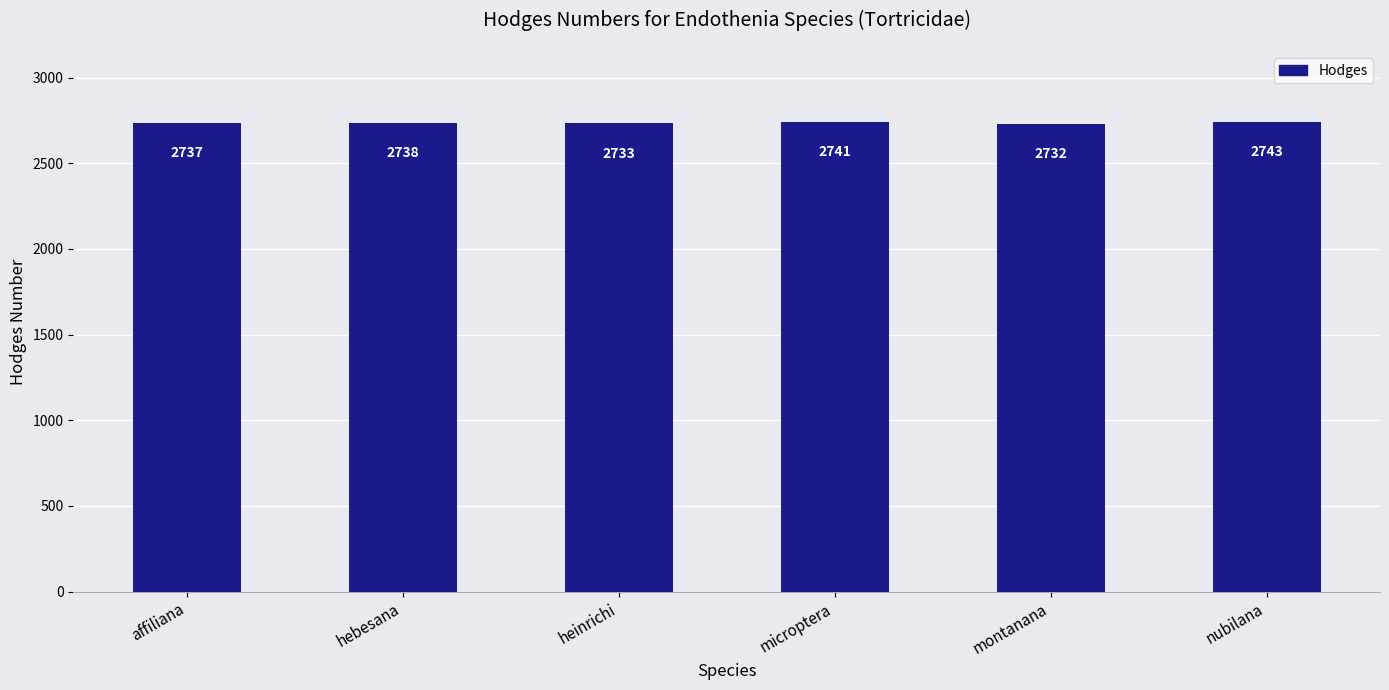

Reading right to left, what are all the values shown in this chart?

nubilana=2743	montanana=2732	microptera=2741	heinrichi=2733	hebesana=2738	affiliana=2737